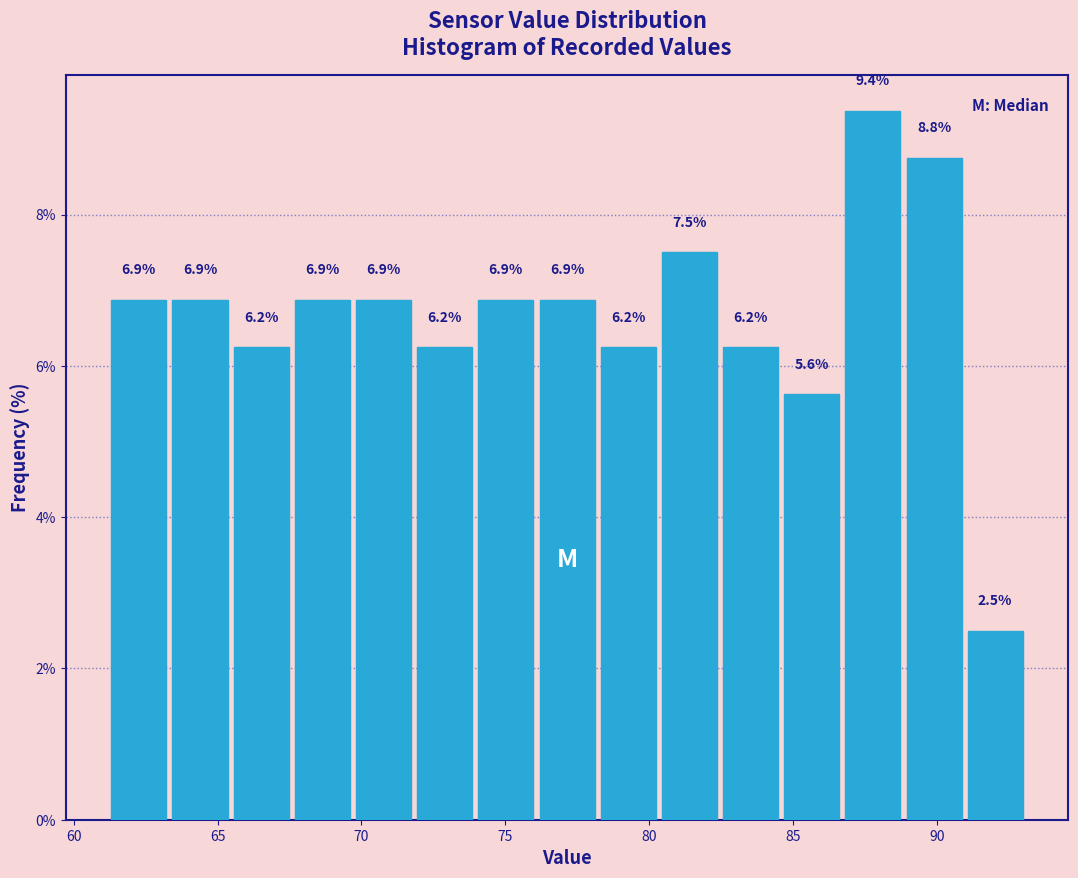

Over which range of the x-axis is the bar tallest?

86.5 to 89.0